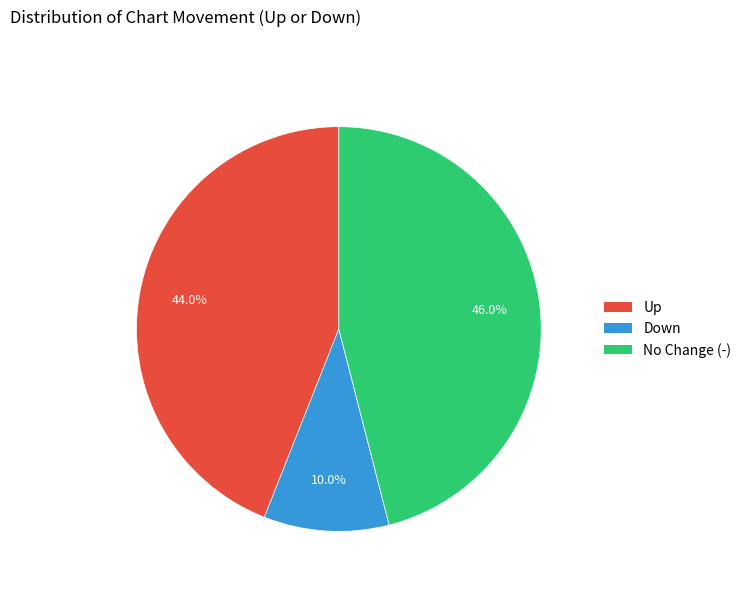

Is there any slice that represents more than half of the pie?

No